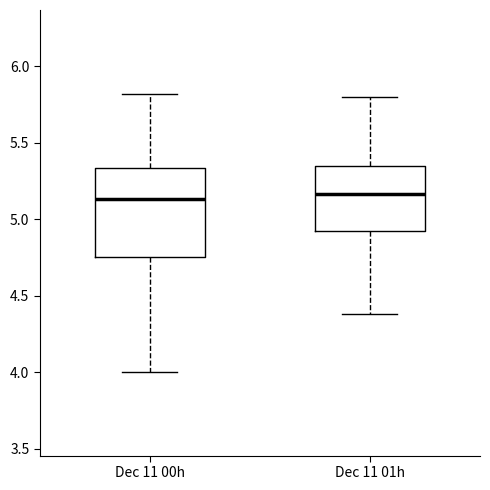

Comparing the boxes themselves (not the whiskers), which one is the tallest?

Dec 11 00h